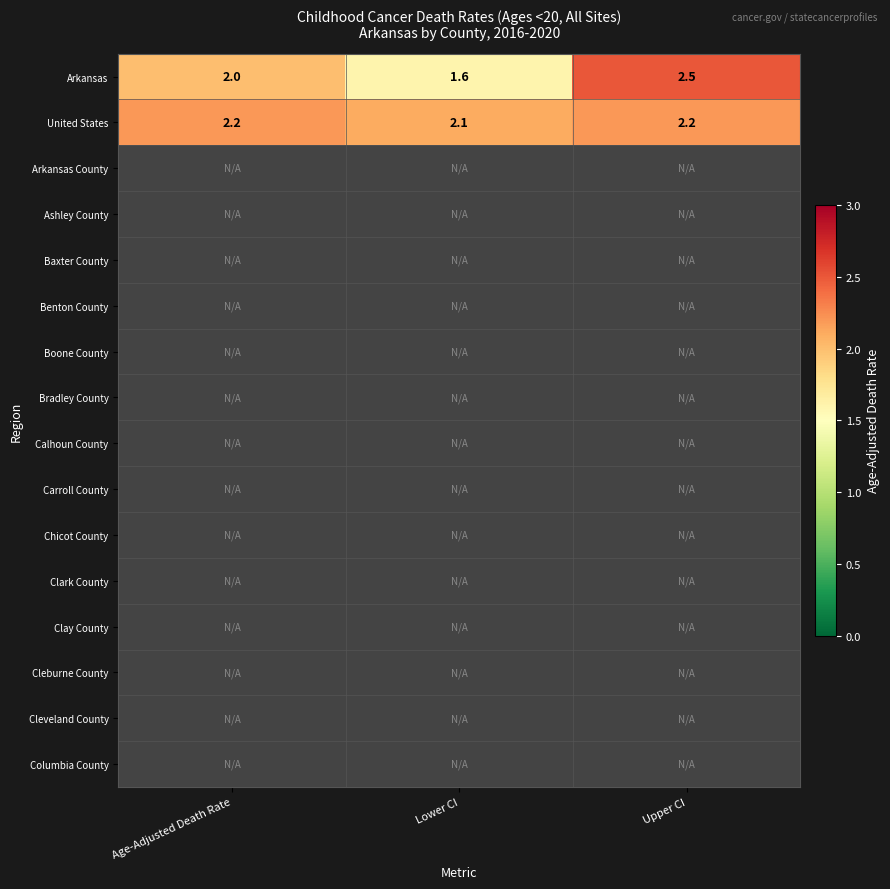

At how many categories does at least one series exceed 2?

3